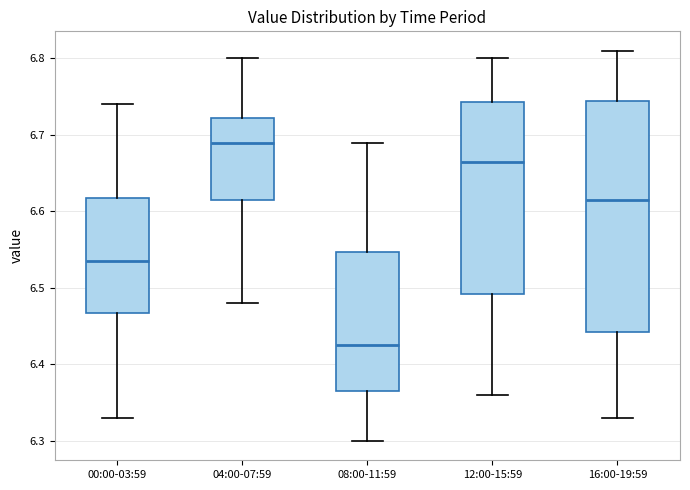

Reading left to right, read every box against the y-axis: the position of its median line, the range the box covers, and the ends of its whiskers. The values are not printed on the chart, so give them approximately, as read against the axis.

00:00-03:59: median 6.54, box 6.47 to 6.62, whiskers 6.33 to 6.74
04:00-07:59: median 6.69, box 6.62 to 6.72, whiskers 6.48 to 6.80
08:00-11:59: median 6.43, box 6.37 to 6.55, whiskers 6.30 to 6.69
12:00-15:59: median 6.67, box 6.49 to 6.74, whiskers 6.36 to 6.80
16:00-19:59: median 6.62, box 6.44 to 6.75, whiskers 6.33 to 6.81